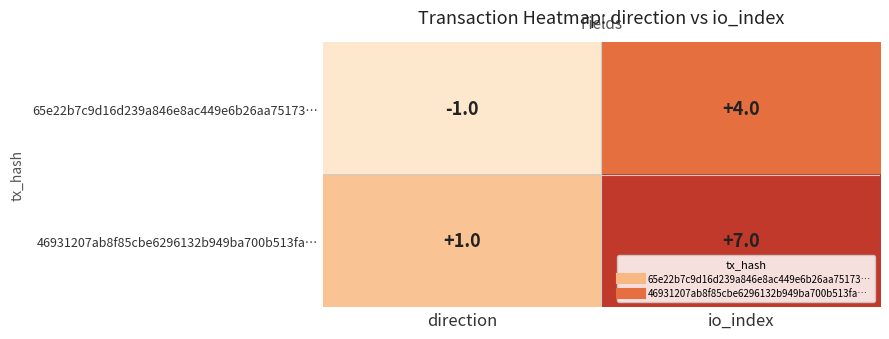

At how many categories does at least one series exceed 0?

2